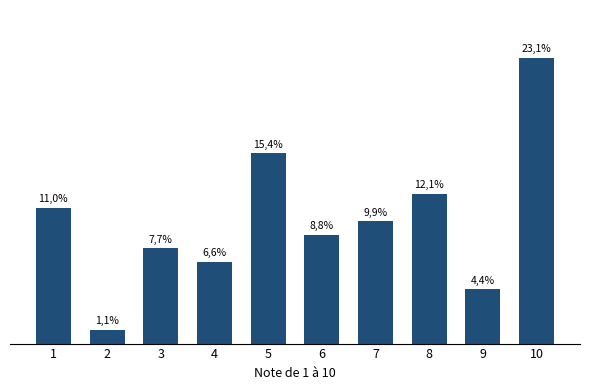

Does the chart contain any negative values?

No